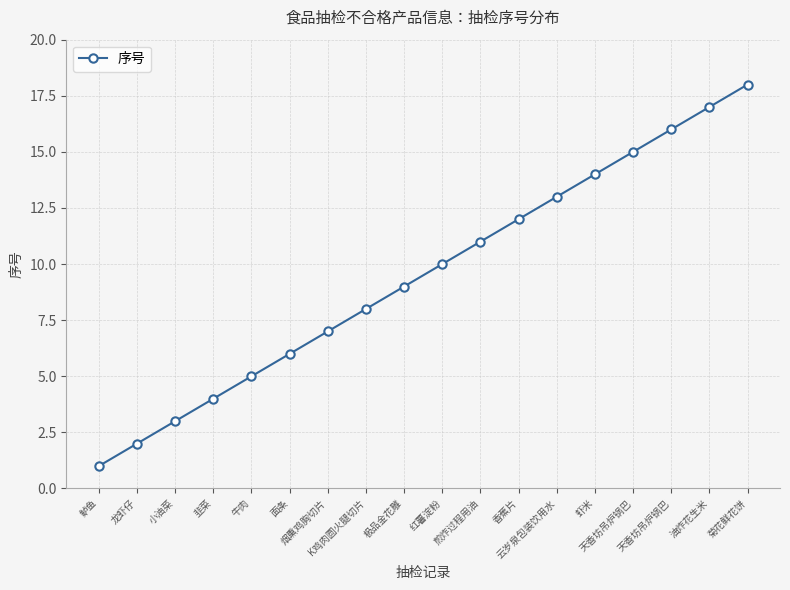

Which category has the highest value across all series?

菊花鲜花饼